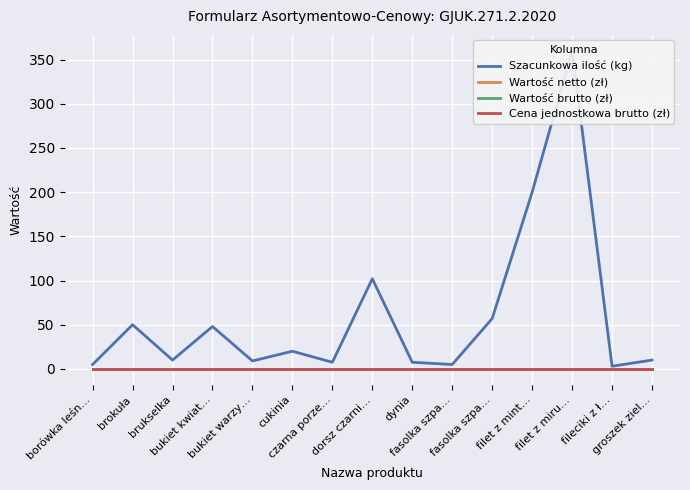

The Szacunkowa ilość (kg) series shows 5.0 at borówka leśn…. True or false?

True